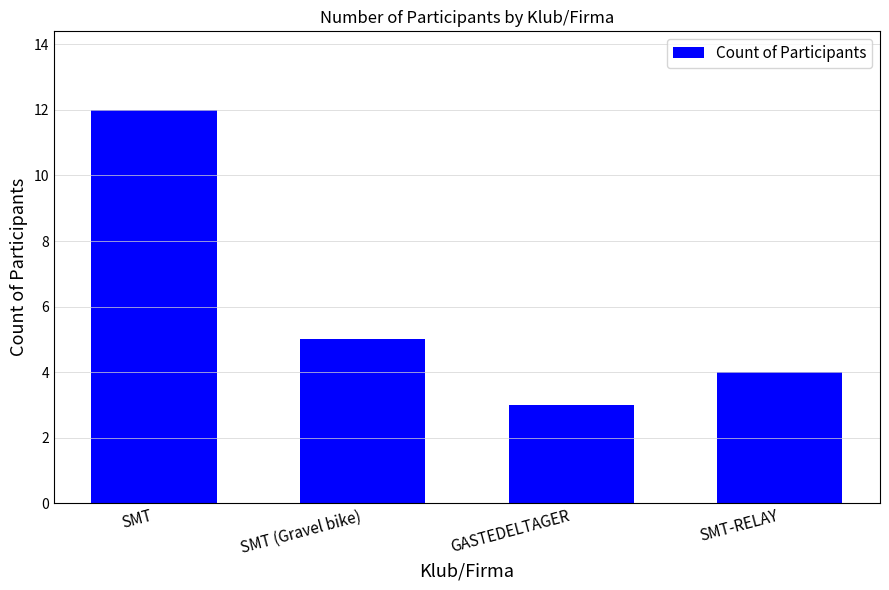

What is the label of the 2nd bar from the right?

GASTEDELTAGER